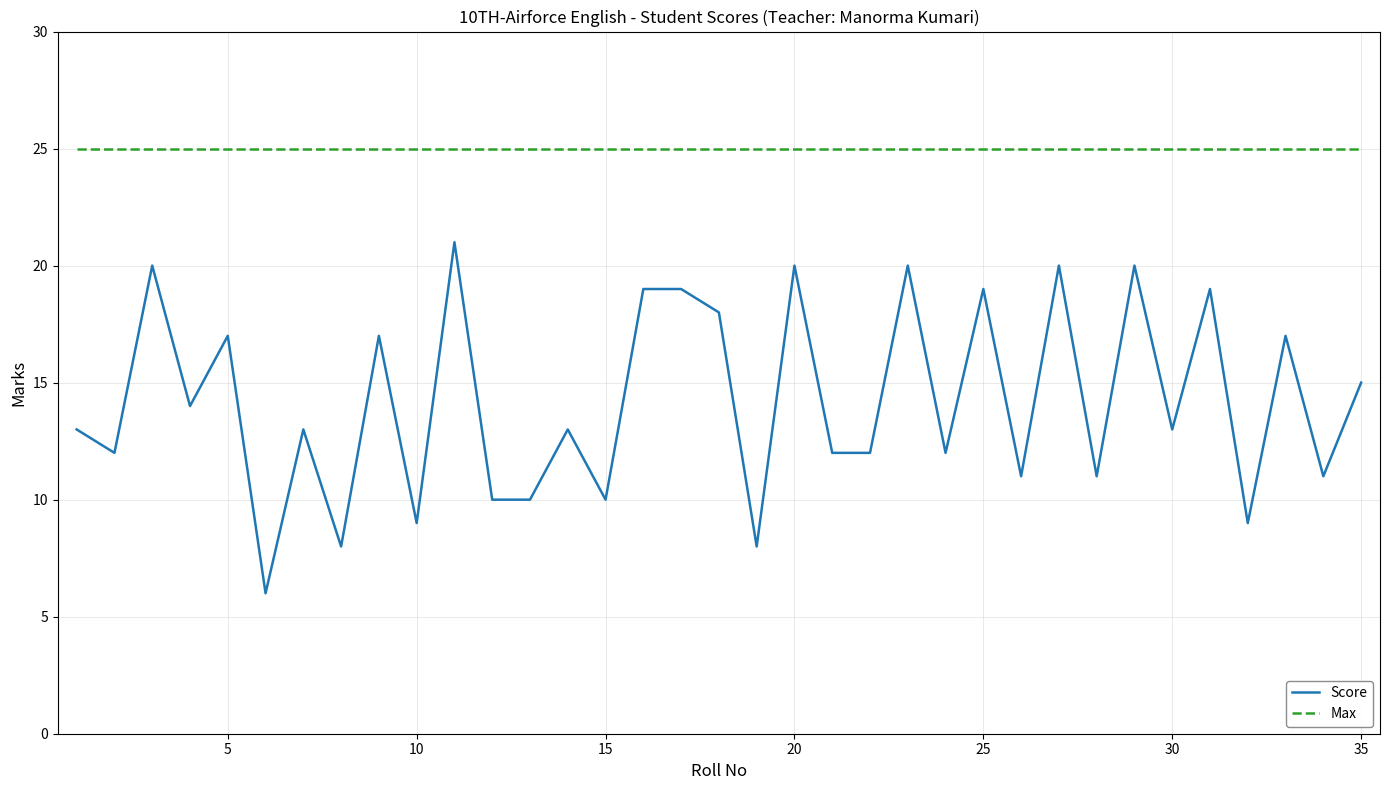

What is the lowest value of the Score series?

6